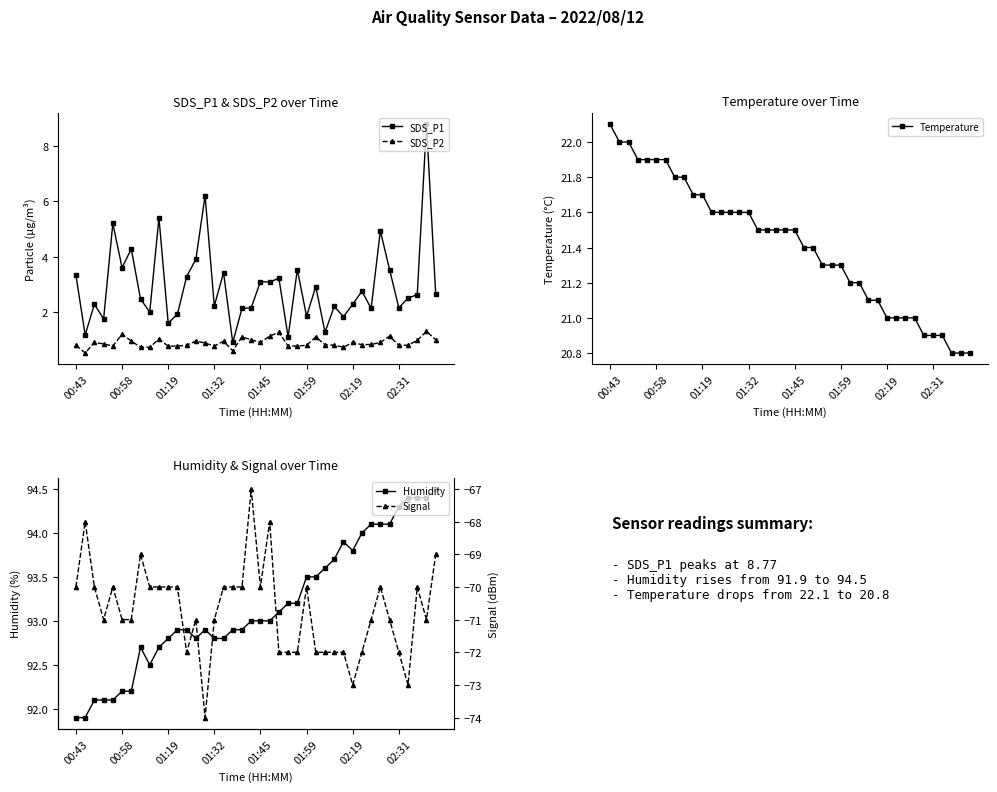

What is the maximum value shown in the chart?

94.5